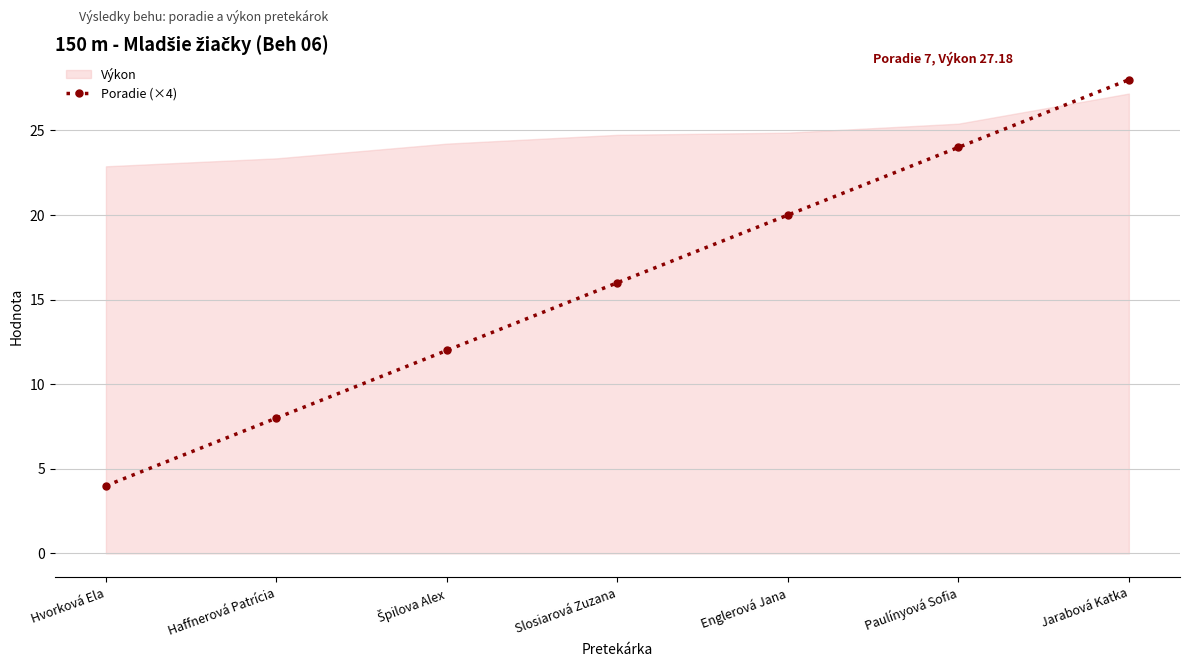

How many values exceed 16?

3